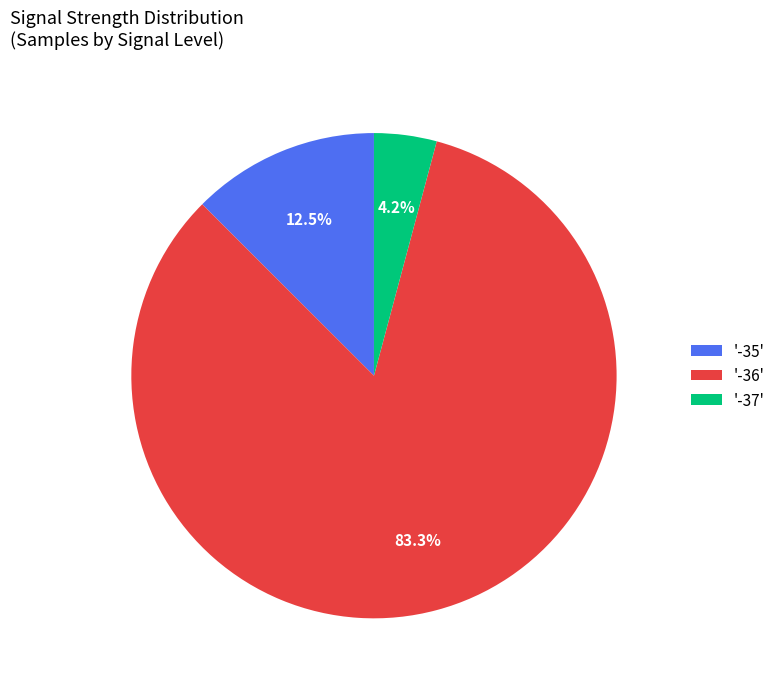

Is there a majority slice in this chart?

Yes